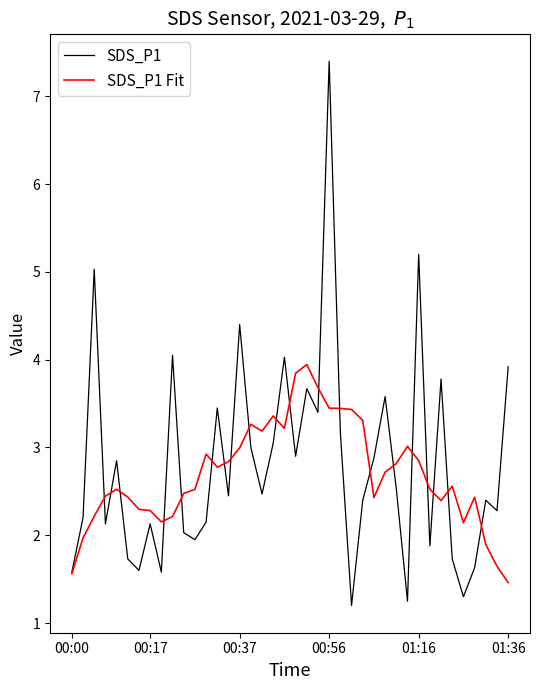

What is the maximum value for SDS_P1 Fit?

3.9